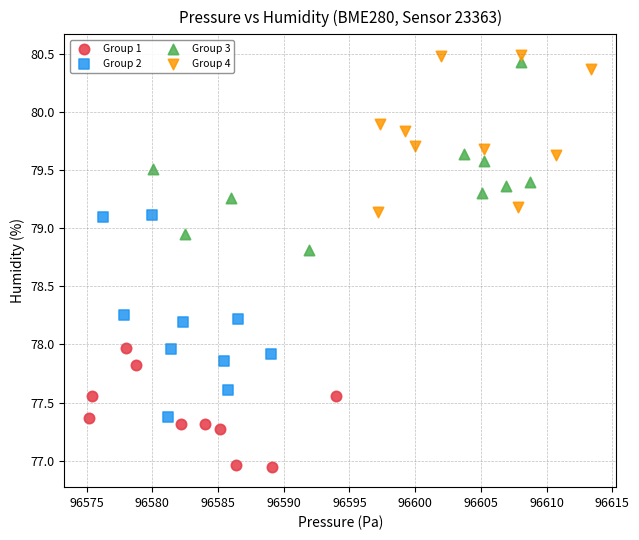

What are all the series names shown in the legend?

Group 1, Group 2, Group 3, Group 4